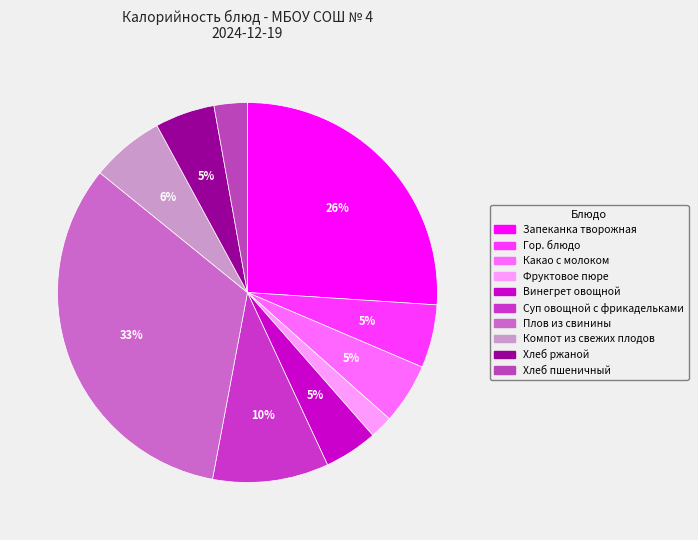

How many slices are in this pie chart?

10